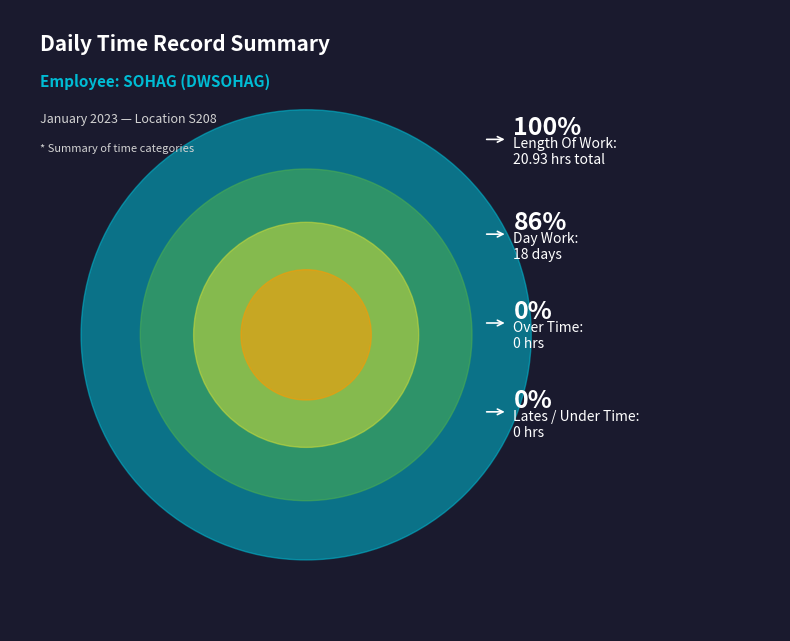

Does Length Of Work account for over 50% of the chart?

Yes